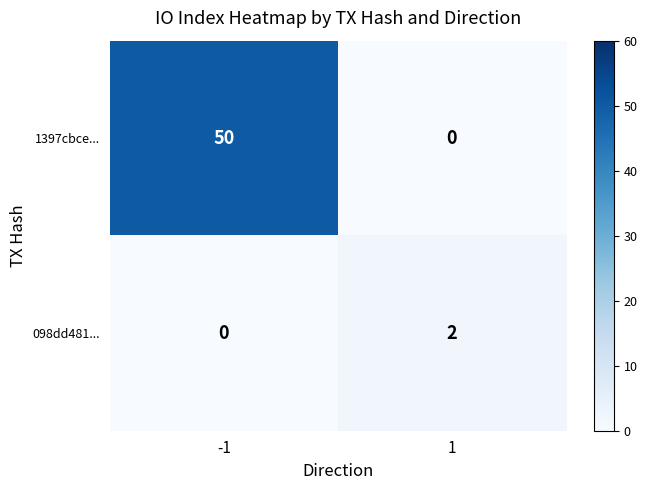

Which series changed the most between -1 and 1?

1397cbce...